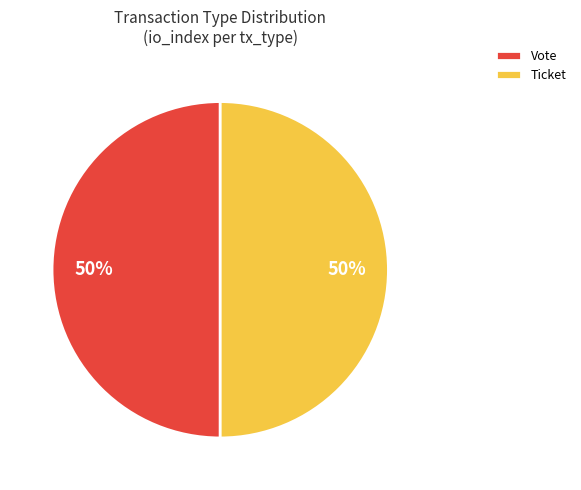

To the nearest percent, what is the difference between the largest and smallest slice percentages?

0%